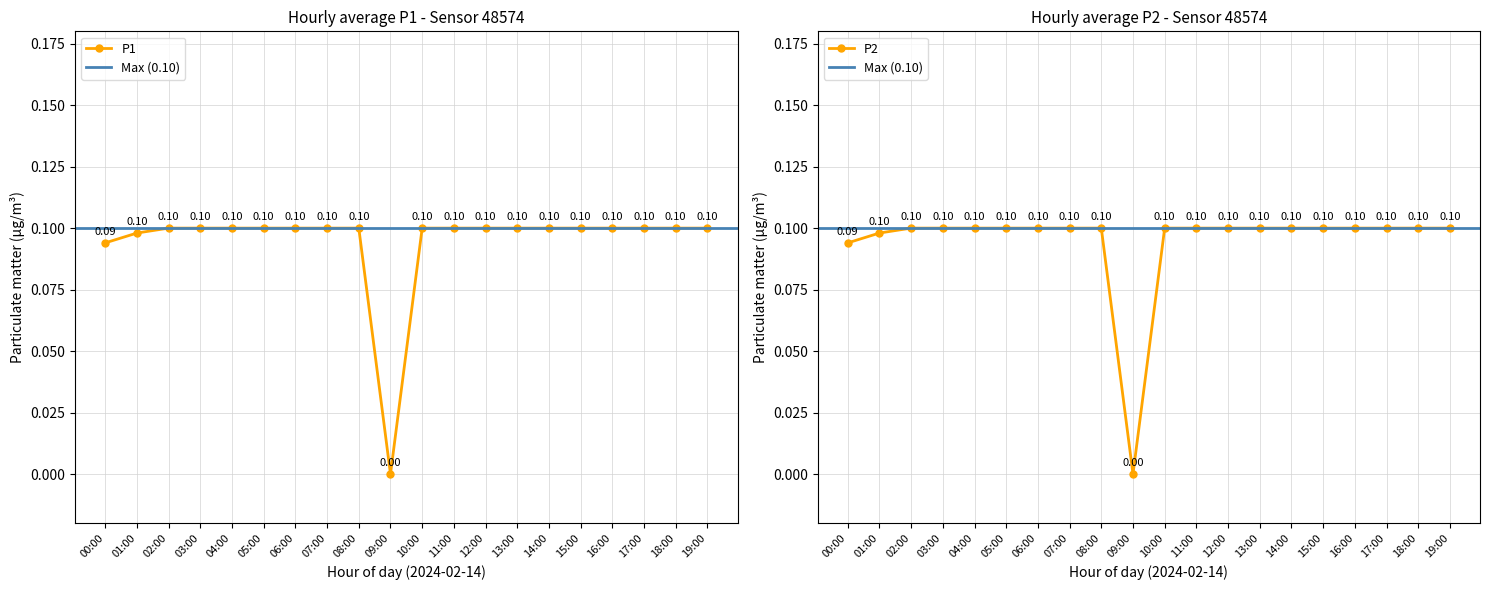

True or false: P1 and P2 cross at least once.

False